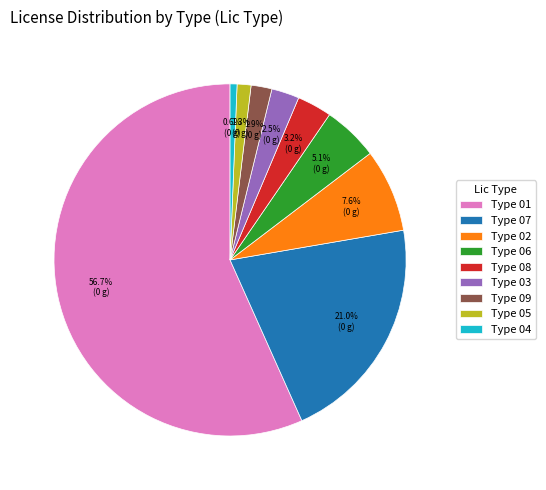

Count the number of slices in the pie.

9